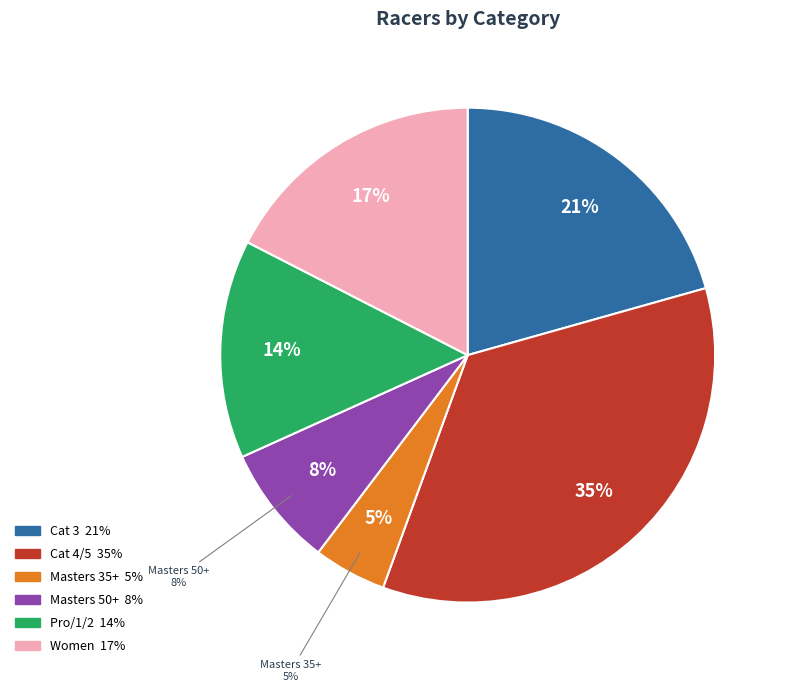

To the nearest percent, what is the average slice percentage?

17%